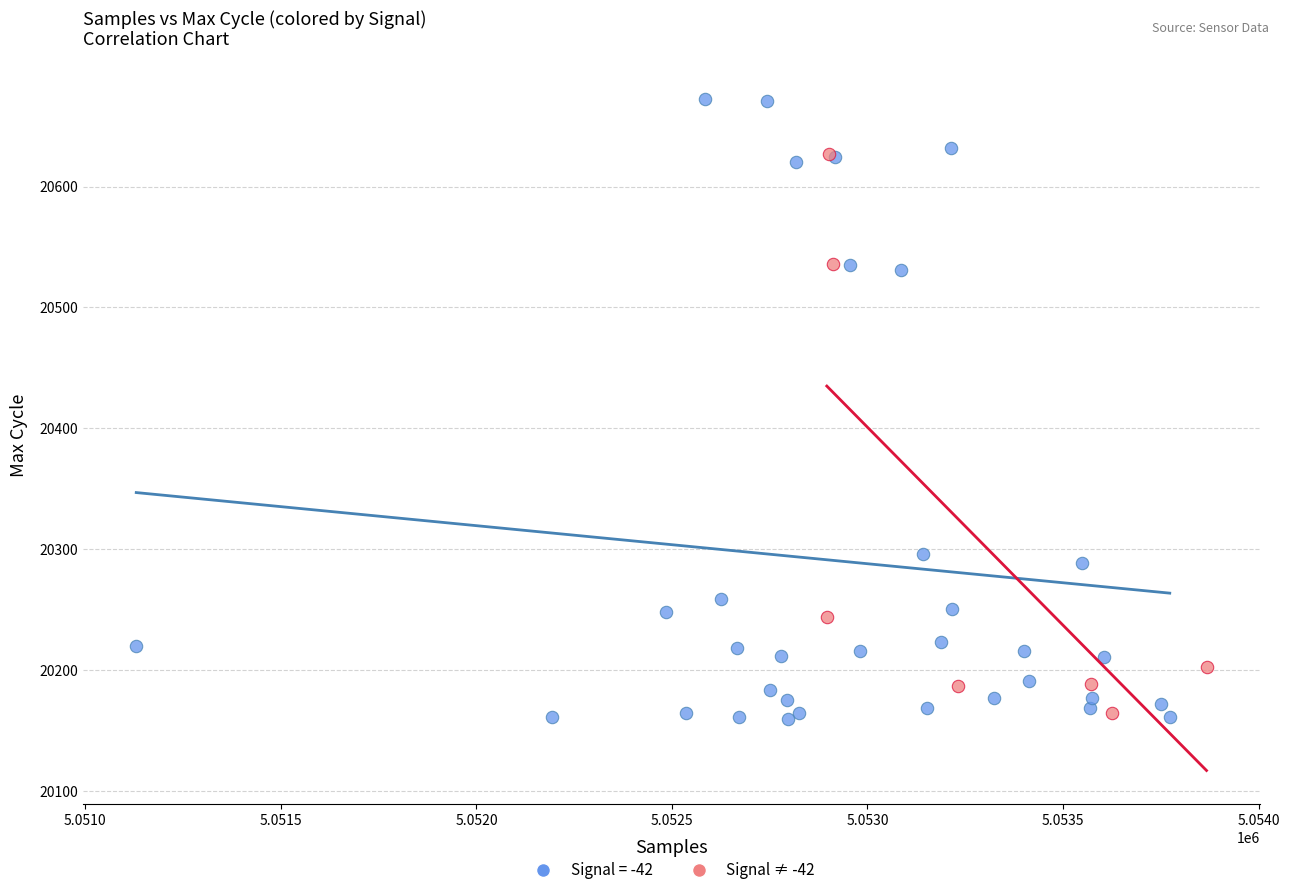

Which series has the largest Y range (max minus min)?

Signal = -42